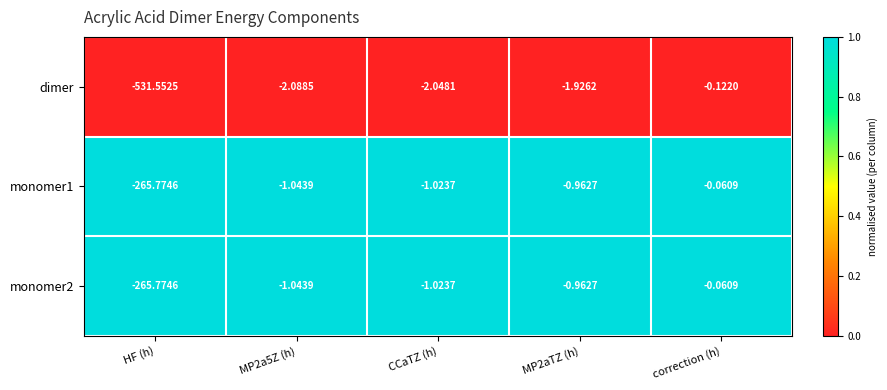

Which series has the widest spread of values?

dimer